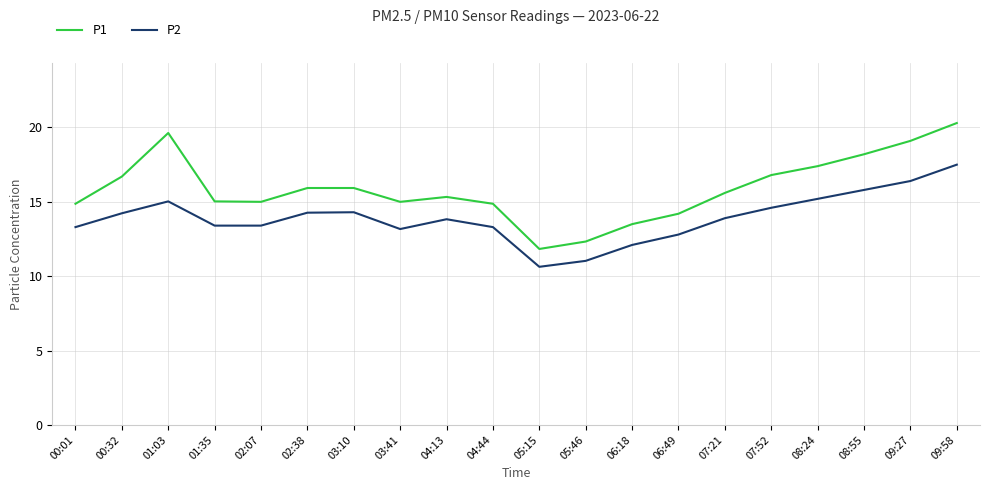

True or false: P1 and P2 intersect in this chart.

False